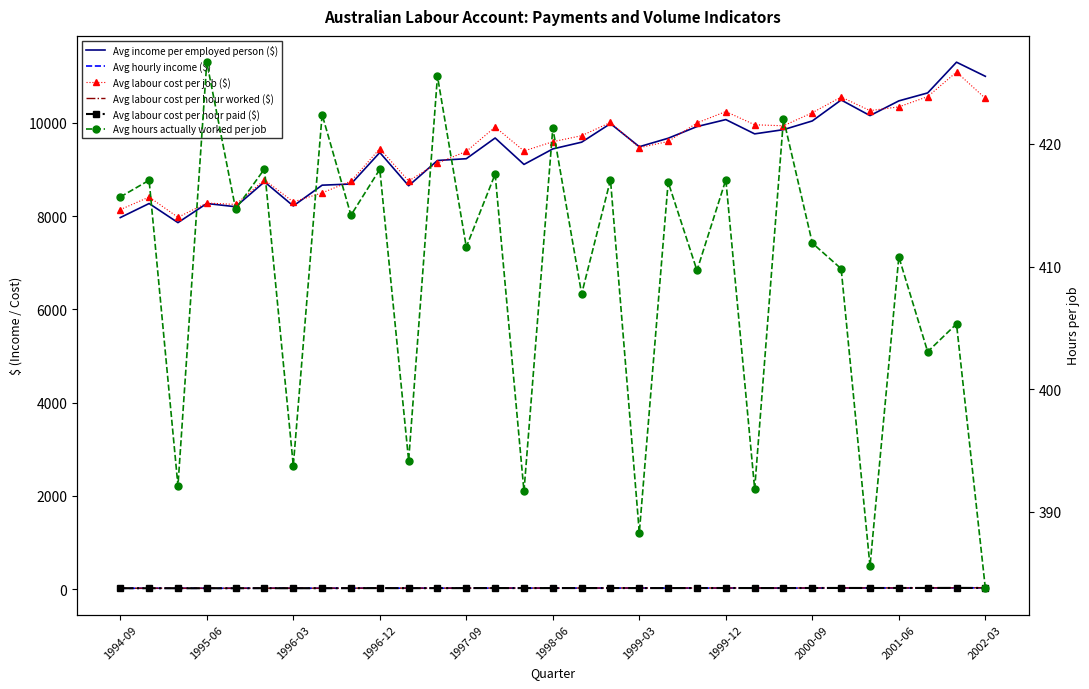

How many values in the Avg income per employed person ($) series exceed 9490?

16